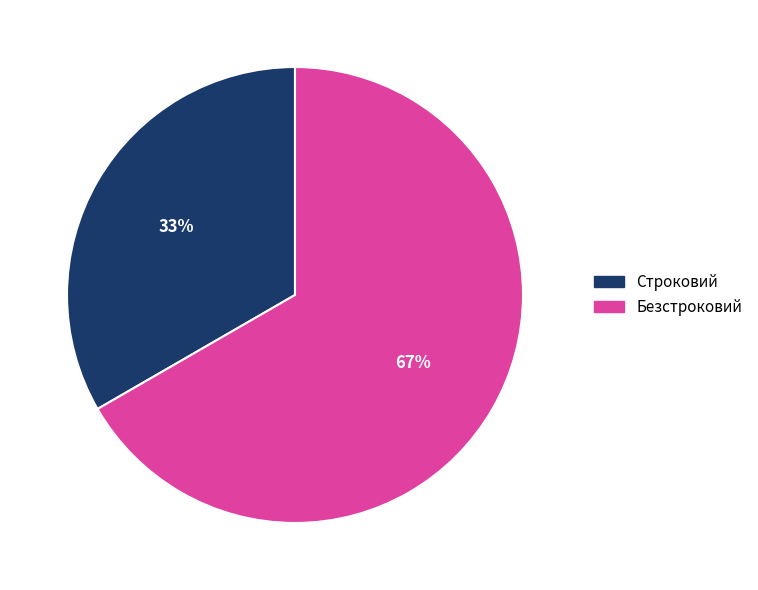

To the nearest percent, what is the average slice percentage?

50%